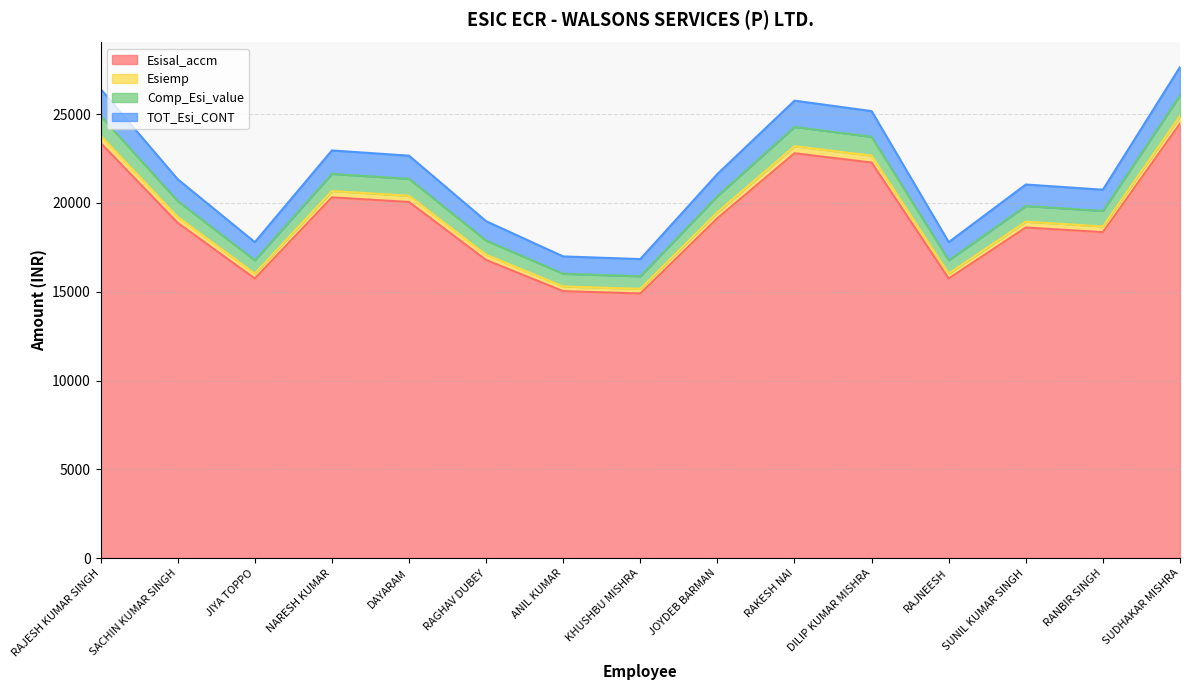

How many lines are shown in the chart?

4